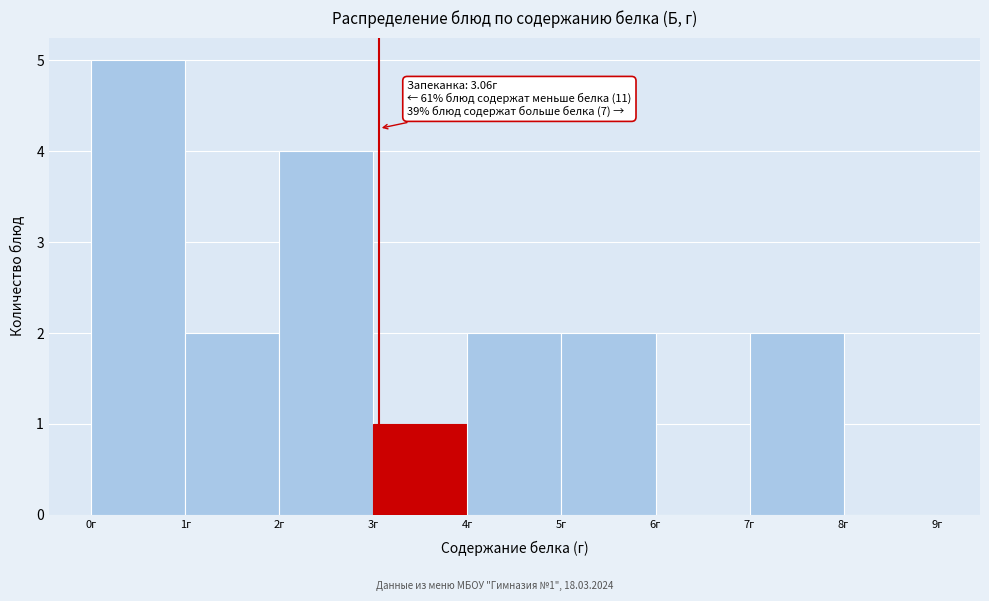

Which range on the x-axis has the tallest bar?

0 to 1